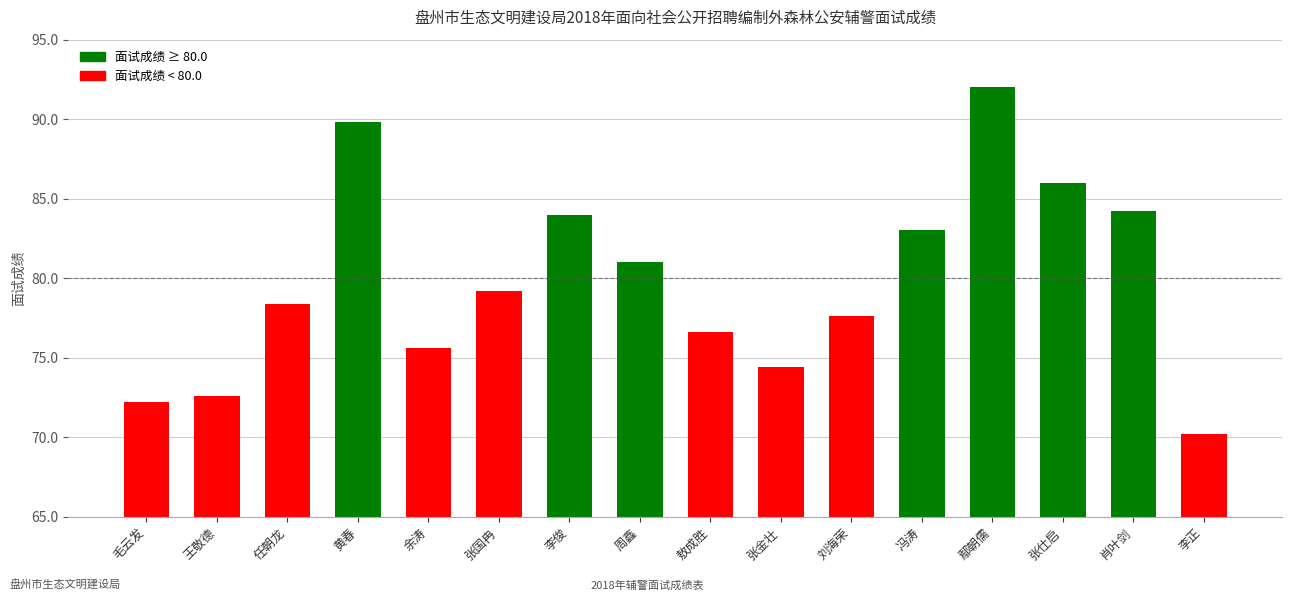

Which has a higher value, 黄春 or 余涛?

黄春